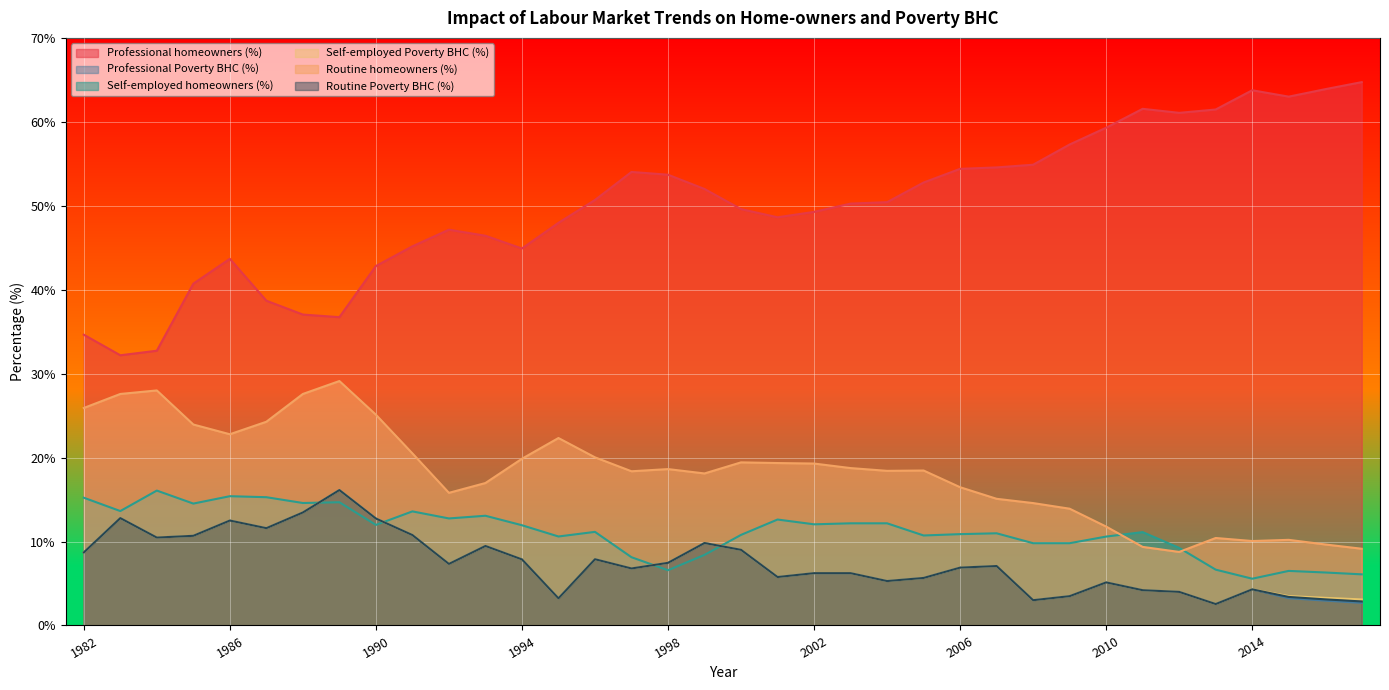

What is the approximate value of Professional Poverty BHC (%) at 1985?

10.7